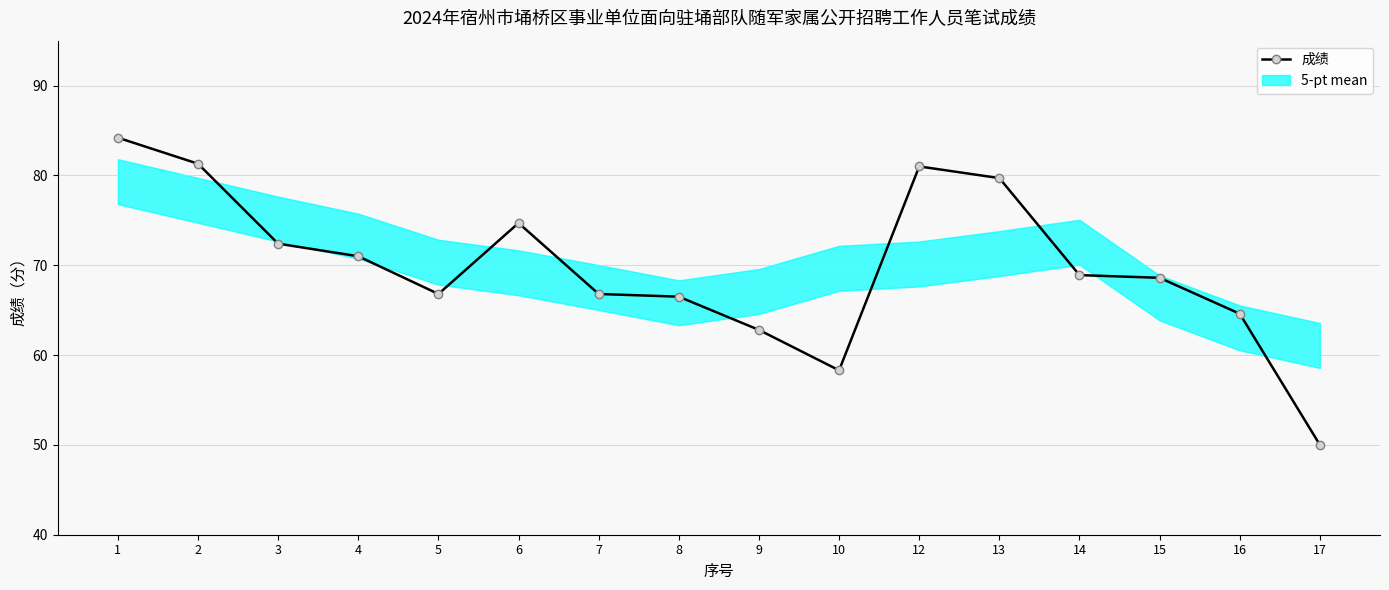

What is the value of the 12th point from the left?

79.7